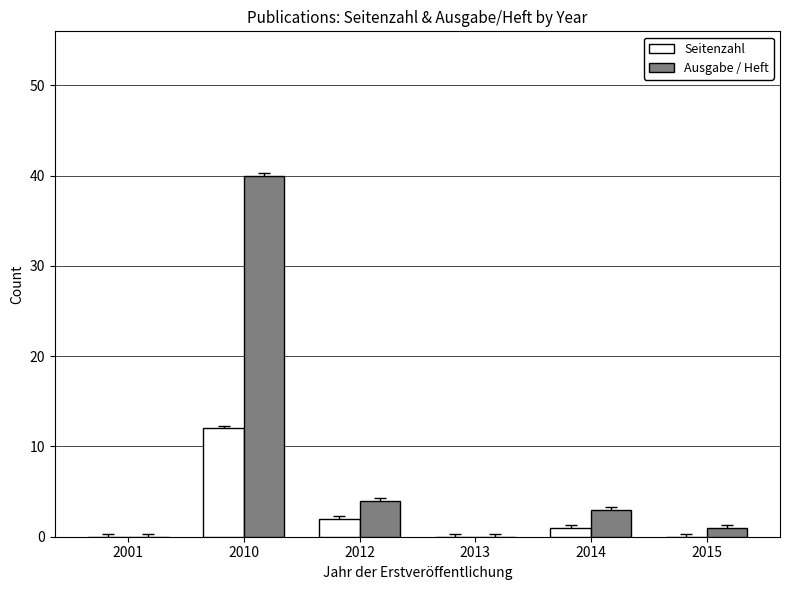

At which category does the chart reach its peak across all series?

2010